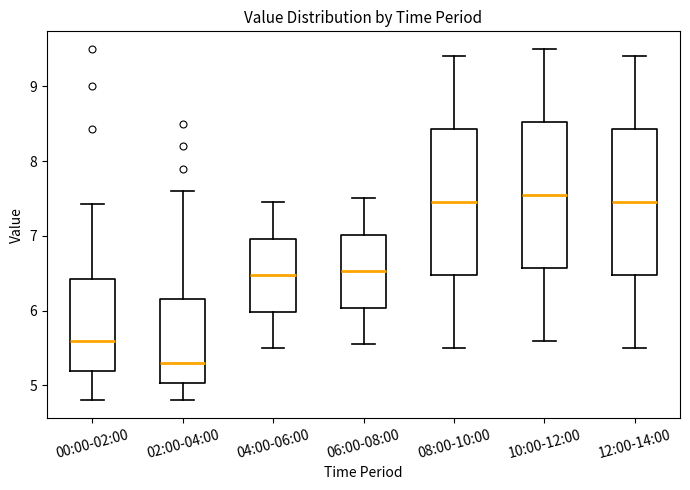

Reading left to right, read every box against the y-axis: the position of its median line, the range the box covers, and the ends of its whiskers. The values are not printed on the chart, so give them approximately, as read against the axis.

00:00-02:00: median 5.6, box 5.2 to 6.4, whiskers 4.8 to 7.4
02:00-04:00: median 5.3, box 5.0 to 6.2, whiskers 4.8 to 7.6
04:00-06:00: median 6.5, box 6.0 to 7.0, whiskers 5.5 to 7.5
06:00-08:00: median 6.5, box 6.0 to 7.0, whiskers 5.6 to 7.5
08:00-10:00: median 7.5, box 6.5 to 8.4, whiskers 5.5 to 9.4
10:00-12:00: median 7.6, box 6.6 to 8.5, whiskers 5.6 to 9.5
12:00-14:00: median 7.5, box 6.5 to 8.4, whiskers 5.5 to 9.4